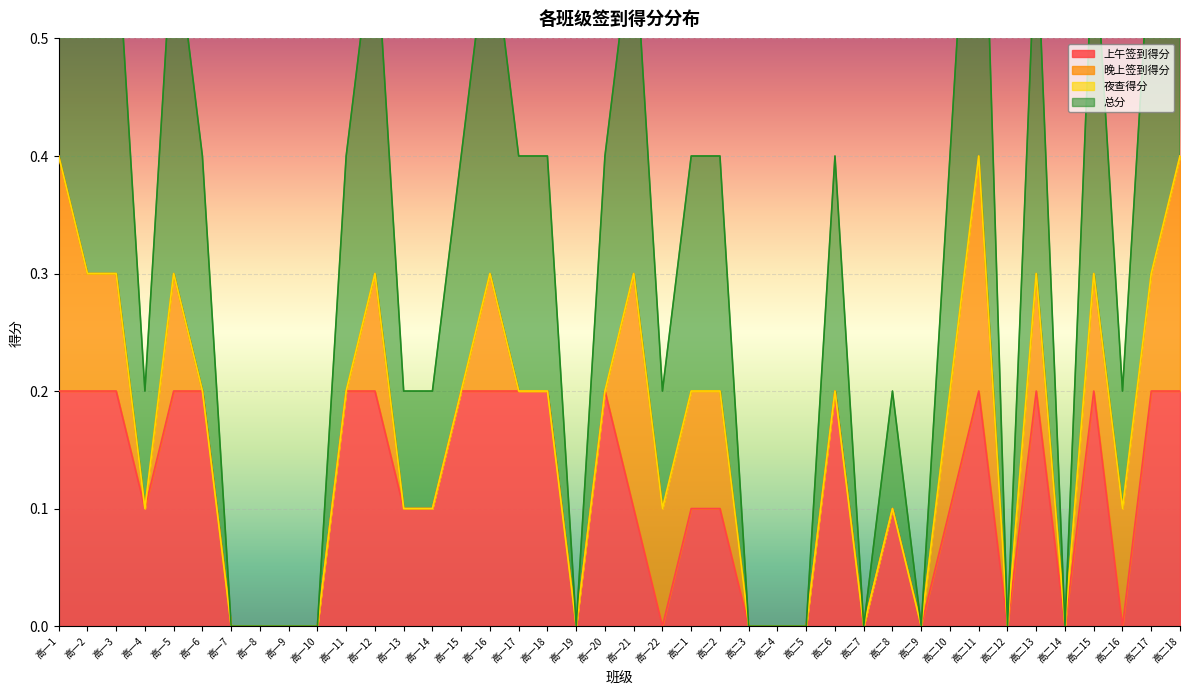

True or false: 总分 and 上午签到得分 intersect in this chart.

False